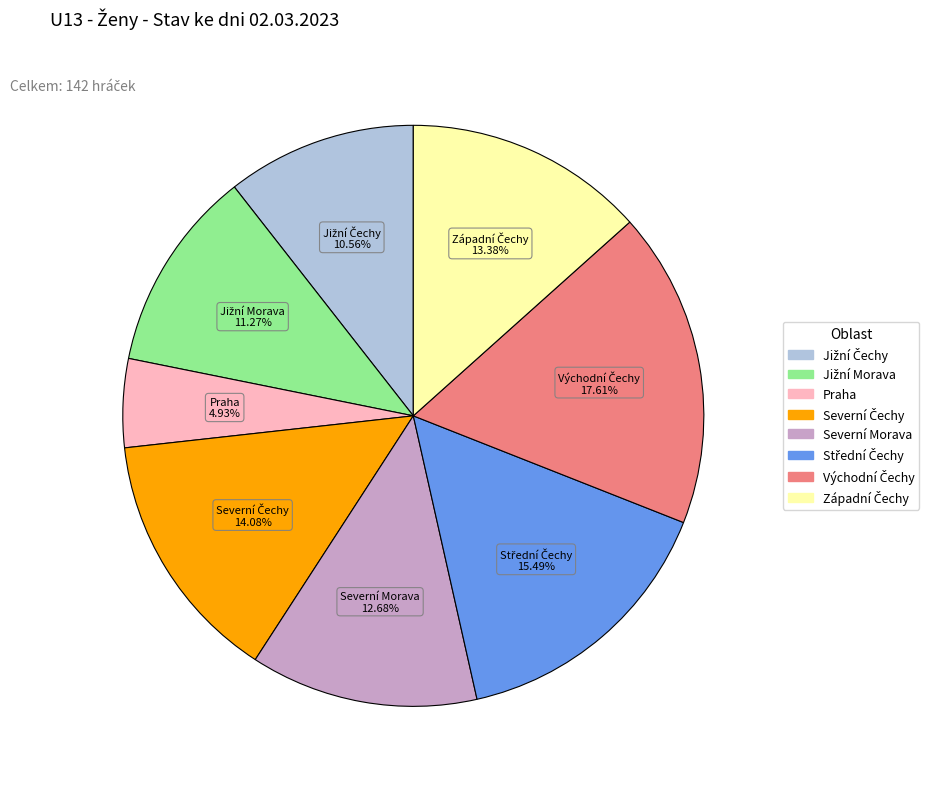

What is the smallest slice in the pie chart?

Praha